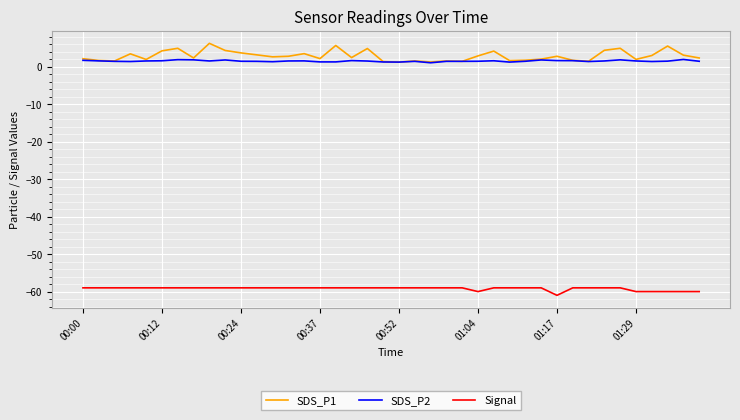

What is the lowest value of the Signal series?

-61.0